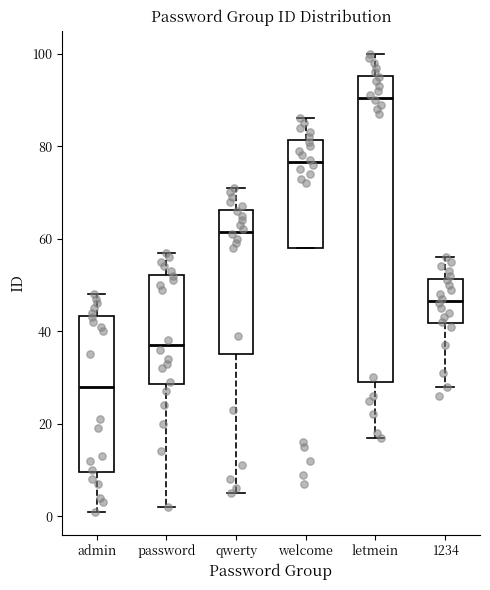

Which box's median line is the lowest?

admin